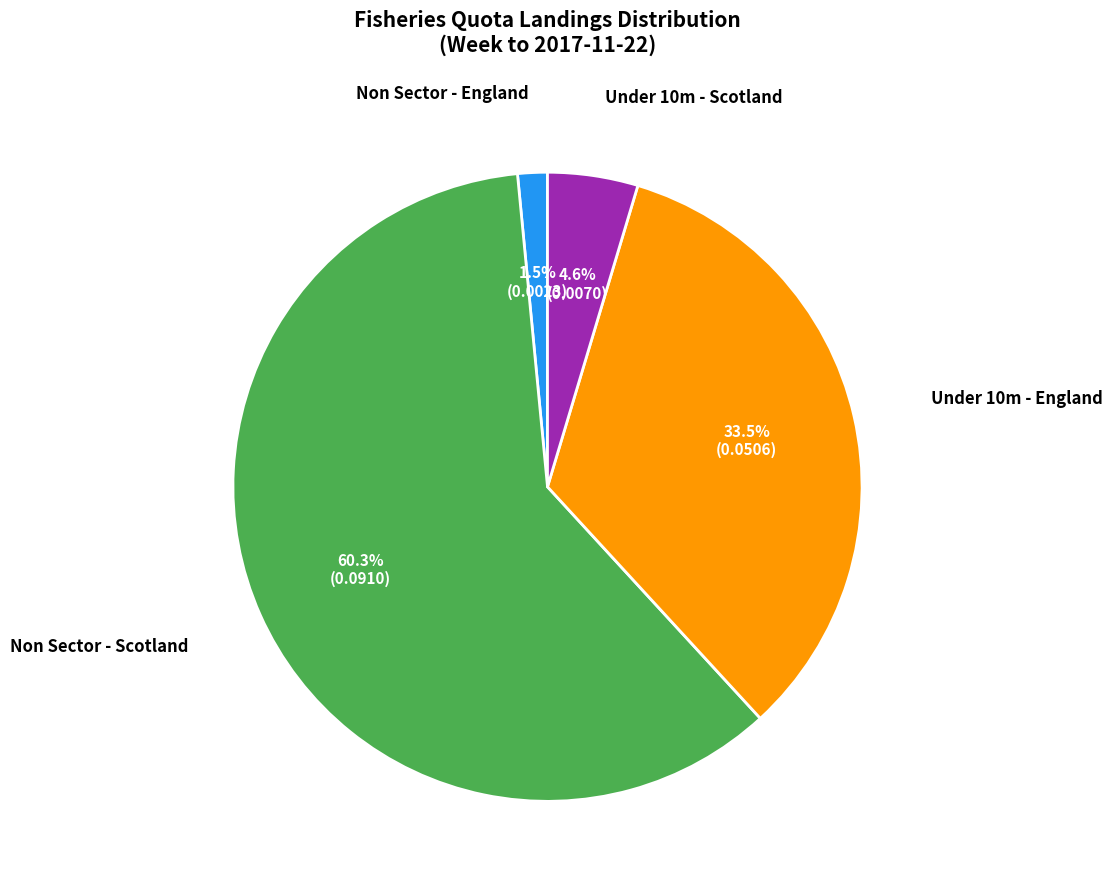

Is there any slice that represents more than half of the pie?

Yes